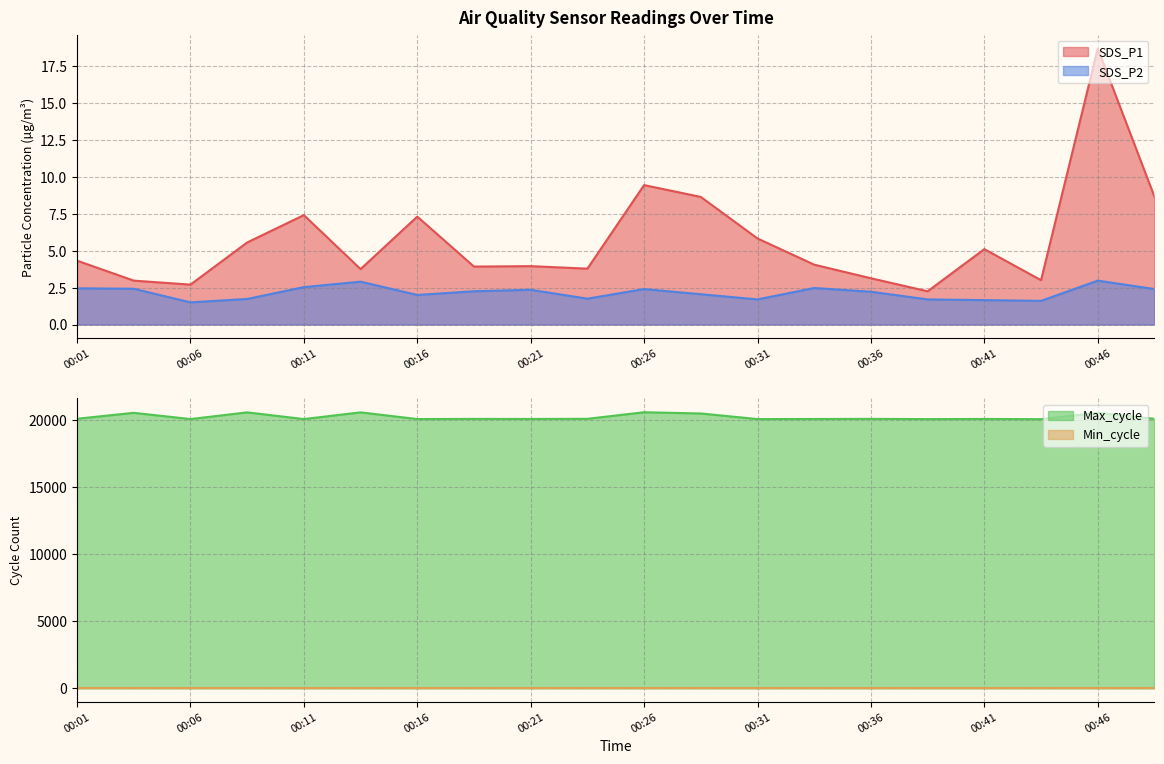

Where is the first local minimum for SDS_P2?

00:06